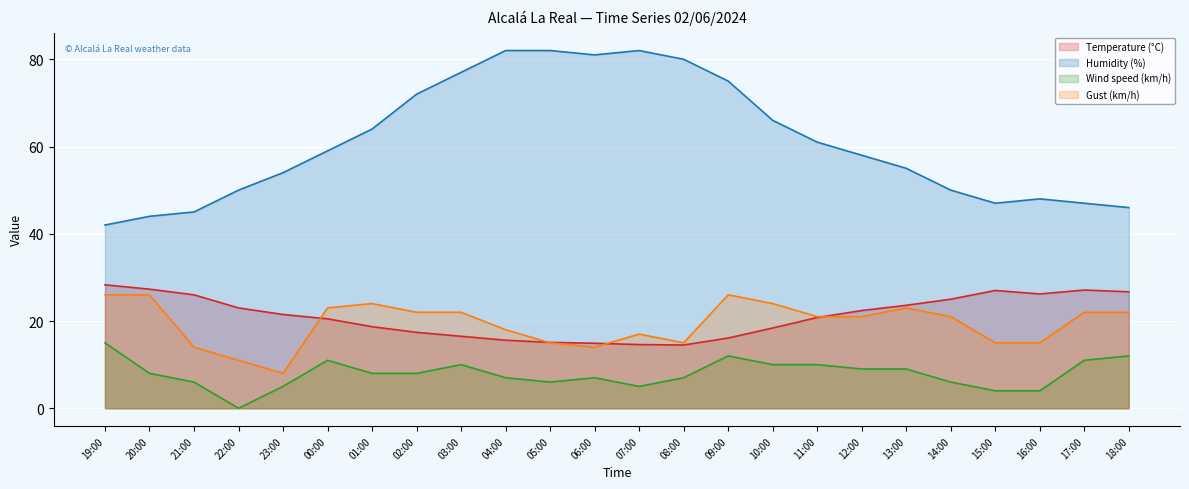

What are all the series names shown in the legend?

Temperature (°C), Humidity (%), Wind speed (km/h), Gust (km/h)